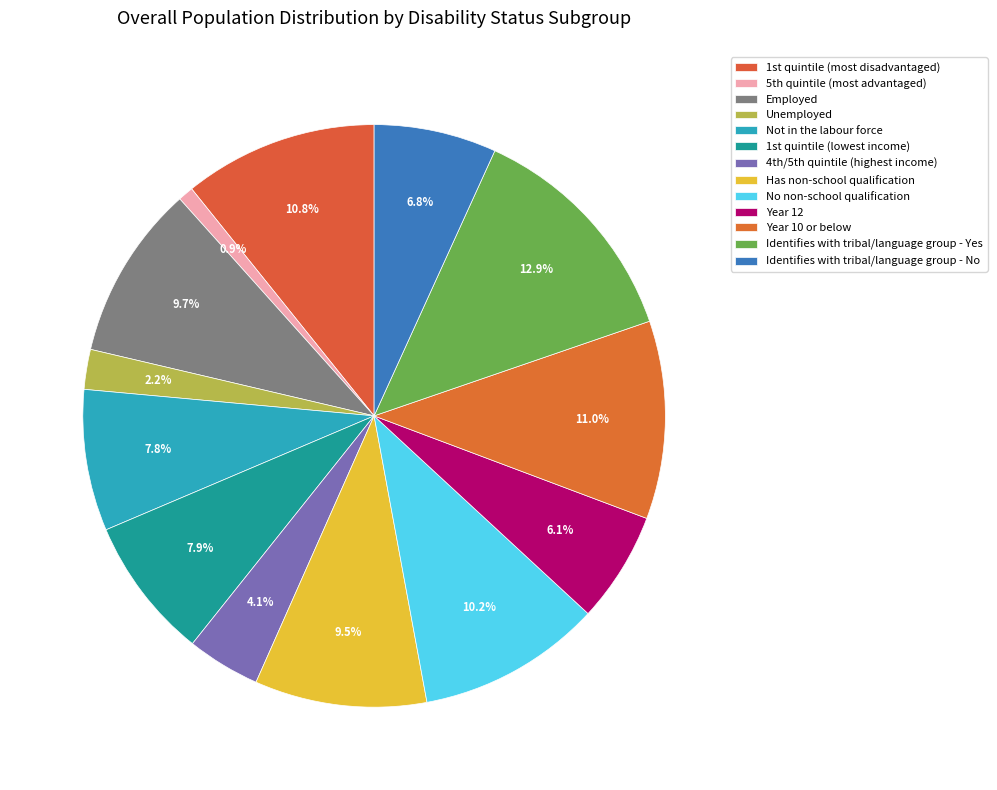

Is there a majority slice in this chart?

No